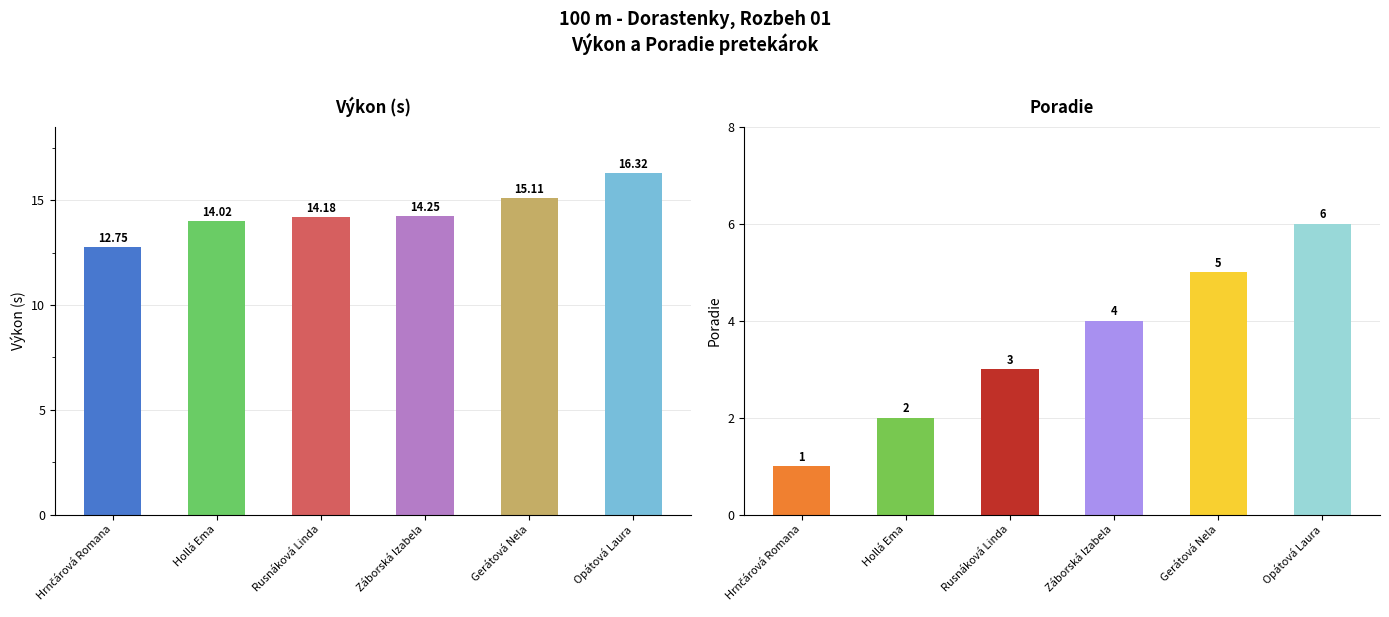

What are all the series names shown in the legend?

Výkon, Poradie